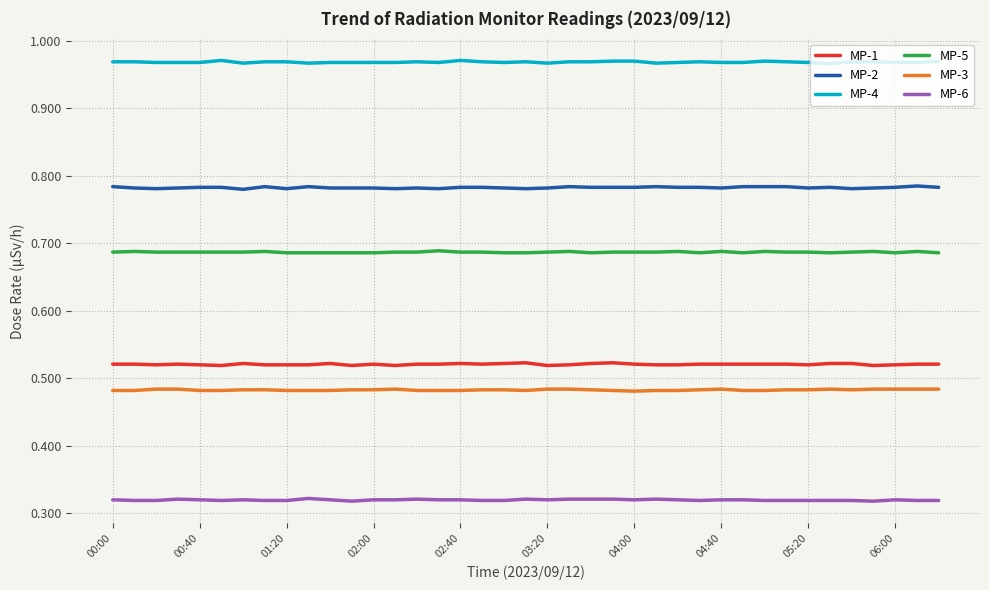

How many MP-4 values are between 0 and 1?

39